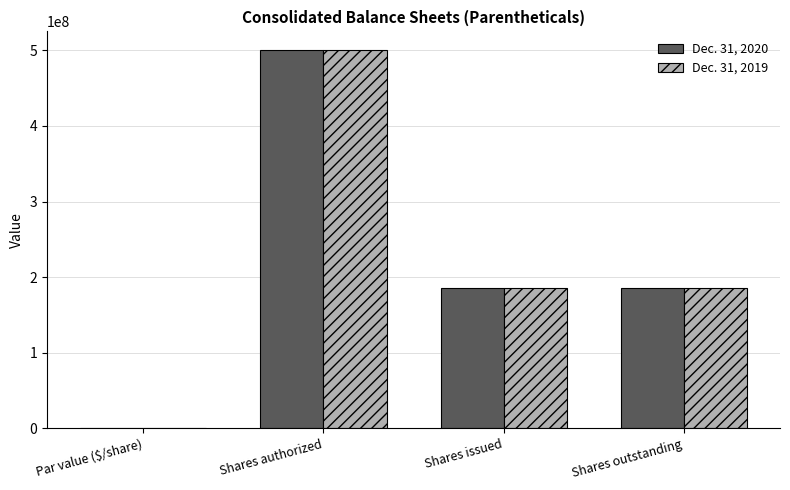

Is the value of Dec. 31, 2019 at Par value ($/share) greater than the value of Dec. 31, 2020 at Shares authorized?

No